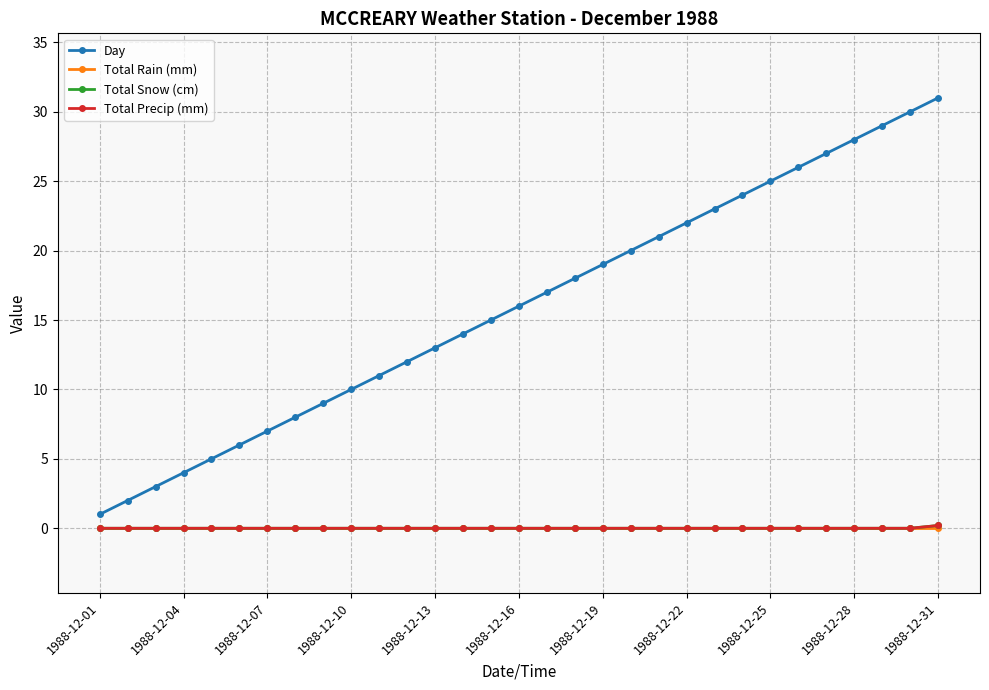

True or false: Total Precip (mm) and Total Rain (mm) intersect in this chart.

False